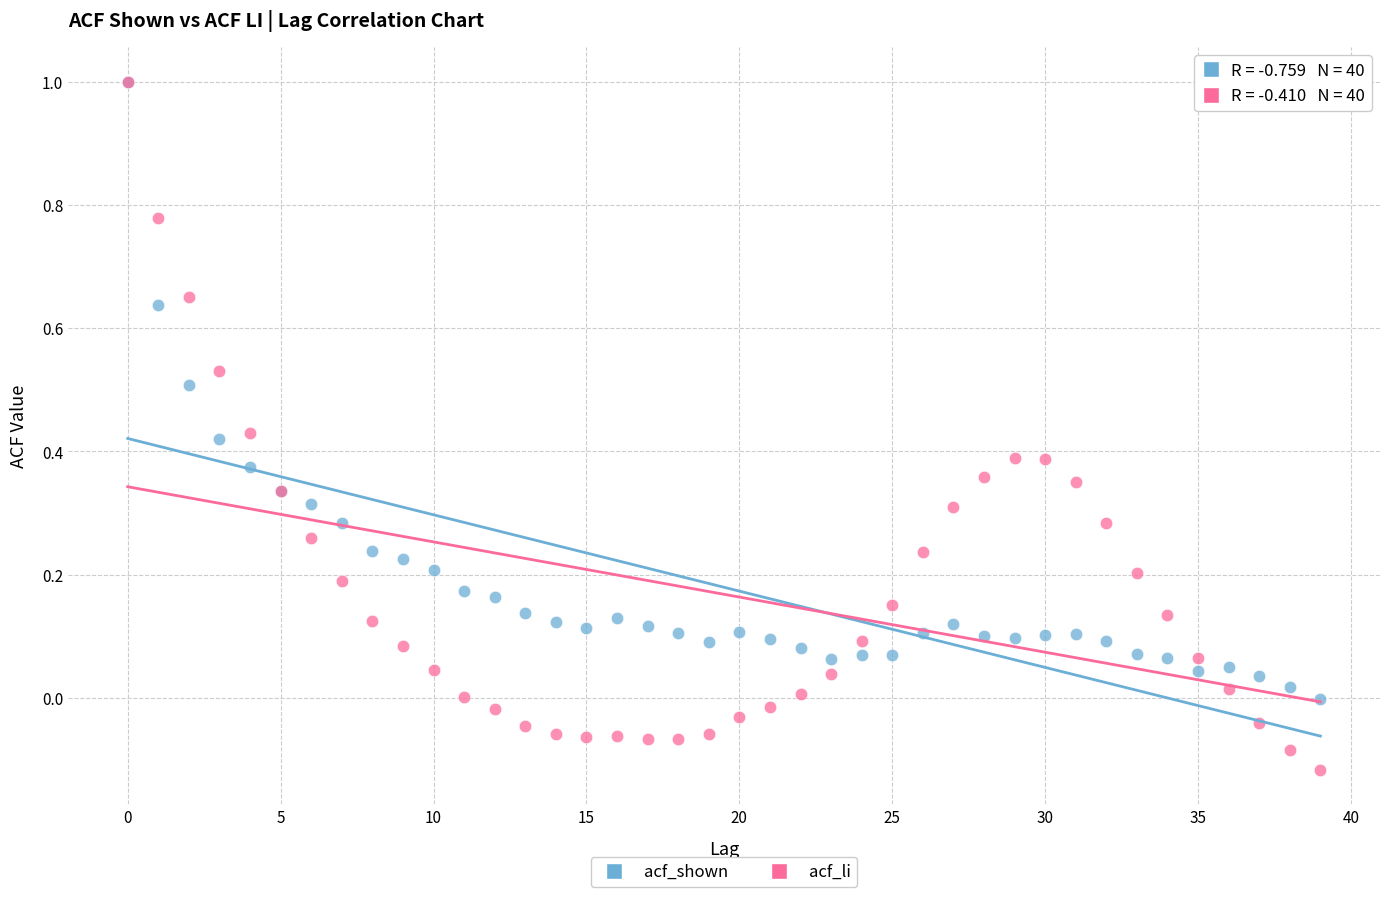

What are all the series names shown in the legend?

acf_shown, acf_li